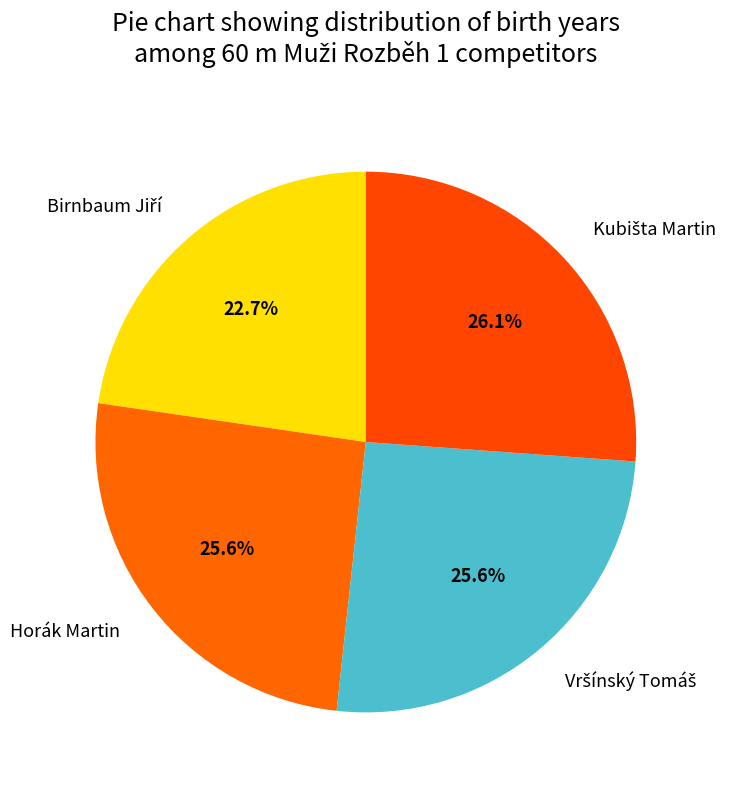

Is there any slice that represents more than half of the pie?

No